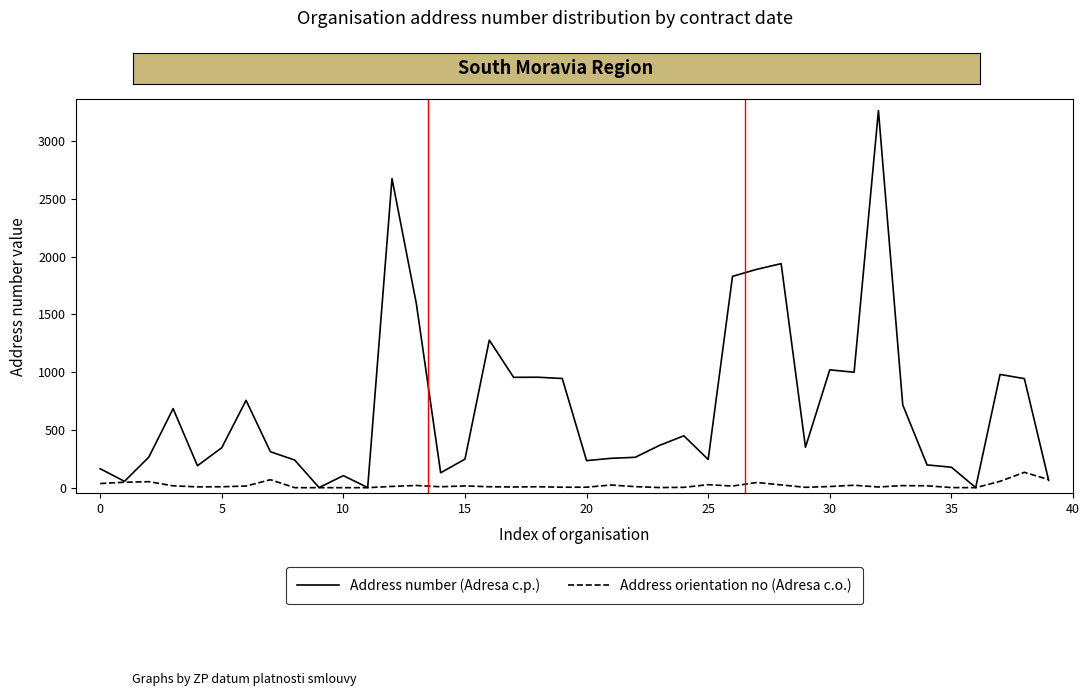

At how many categories does at least one series exceed 2051?

2